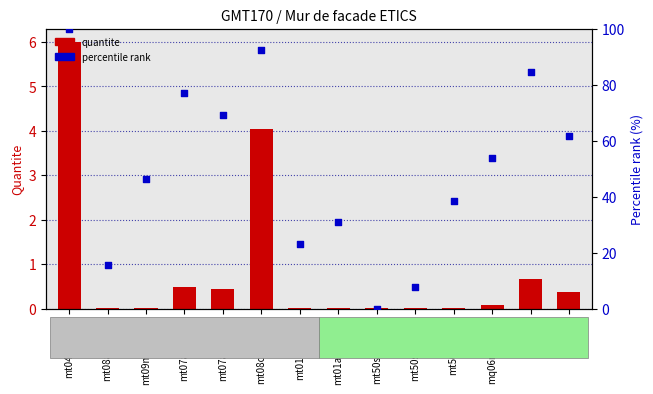

What are all the series names shown in the legend?

quantite, percentile rank